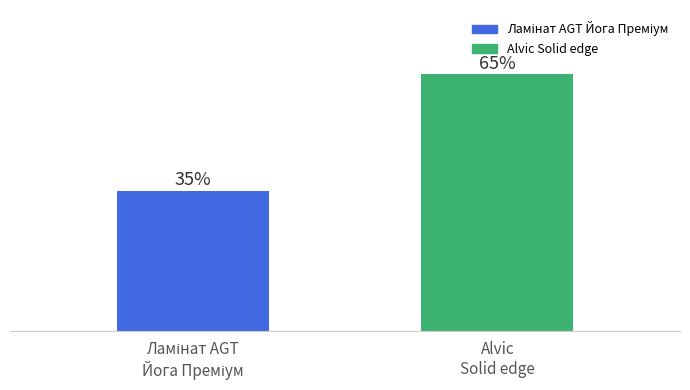

Does the chart contain any negative values?

No